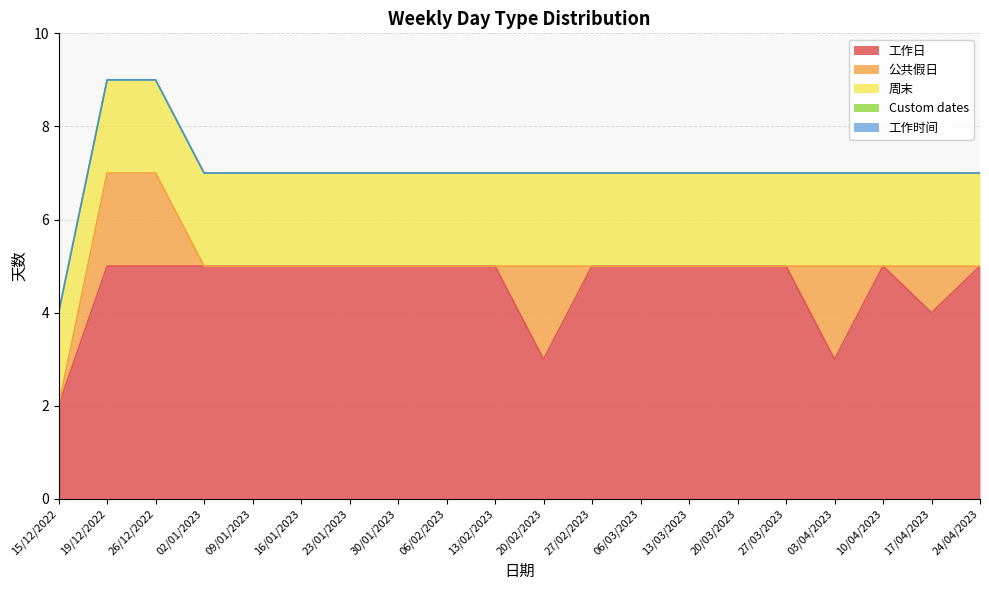

What is the label of the 3rd point from the left?

26/12/2022